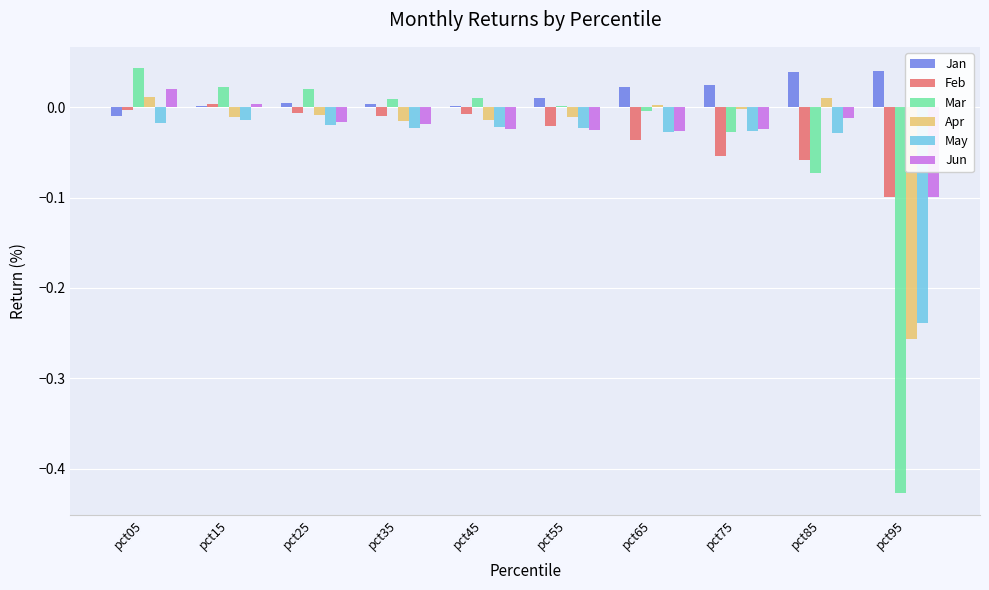

How many data points in Feb are above 0?

1